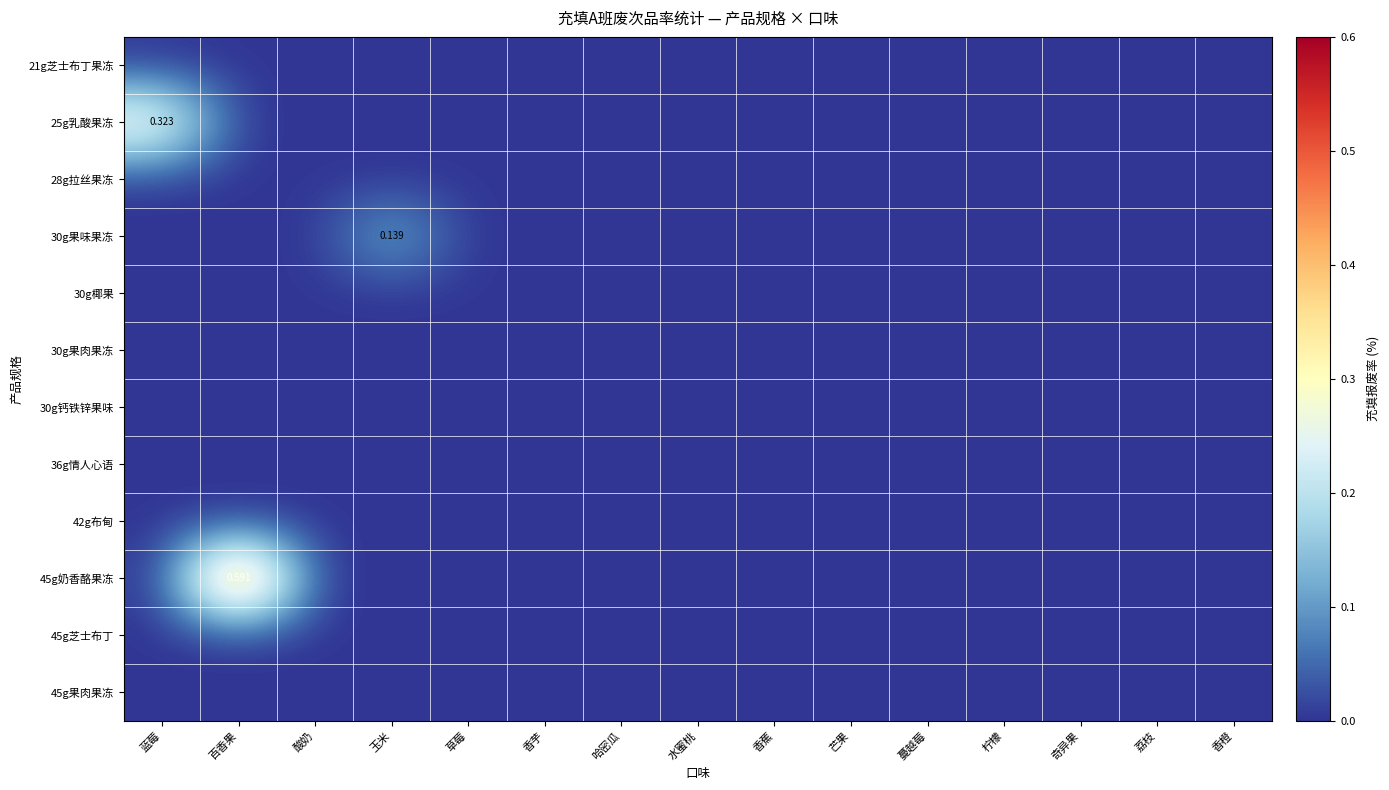

At which label is 45g果肉果冻 closest to 0?

蓝莓